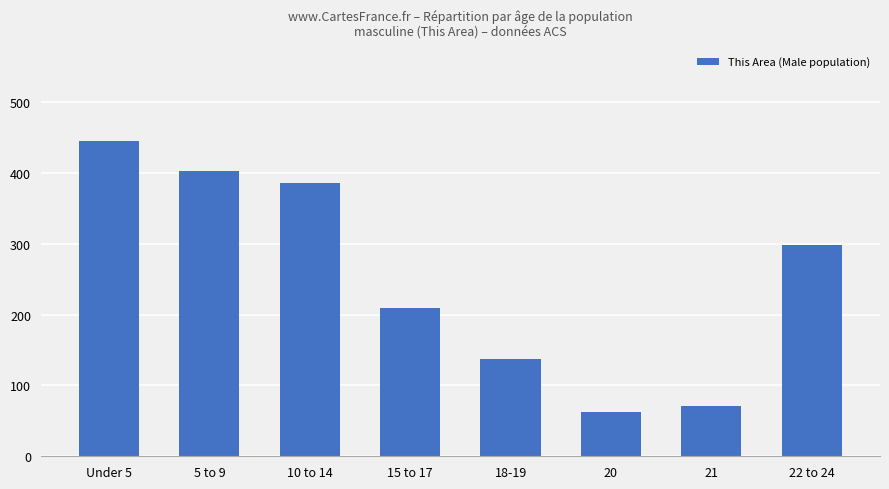

What is the label of the 3rd bar from the right?

20